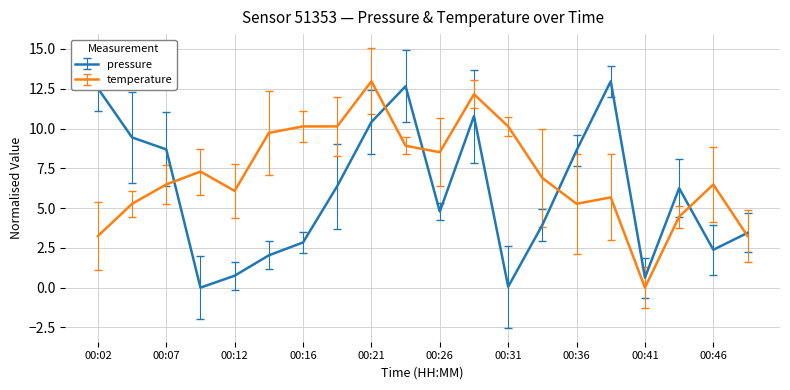

What is the sum of all temperature values?

143.1